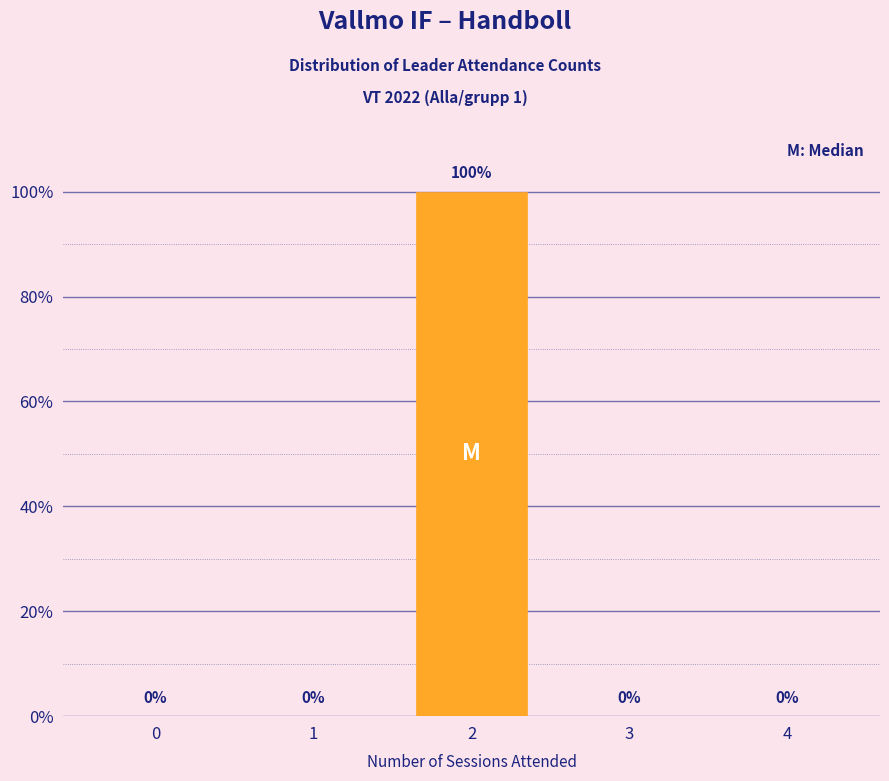

Are the bars horizontal?

No